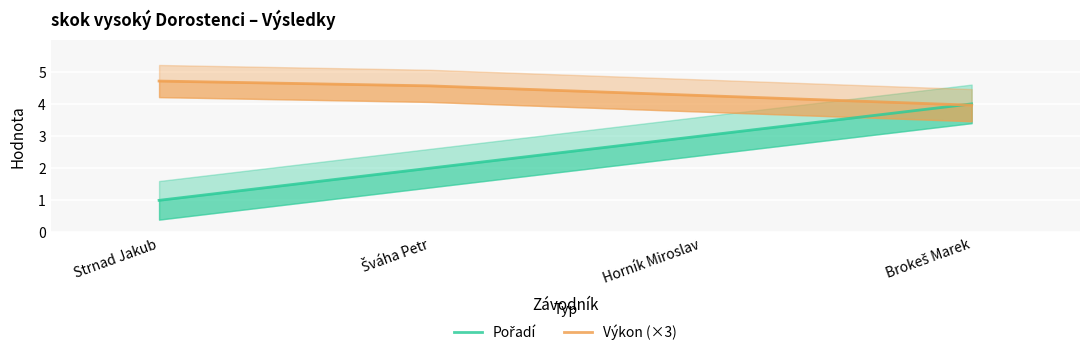

Is it true that Výkon (×3) equals 4.3 at Horník Miroslav?

True